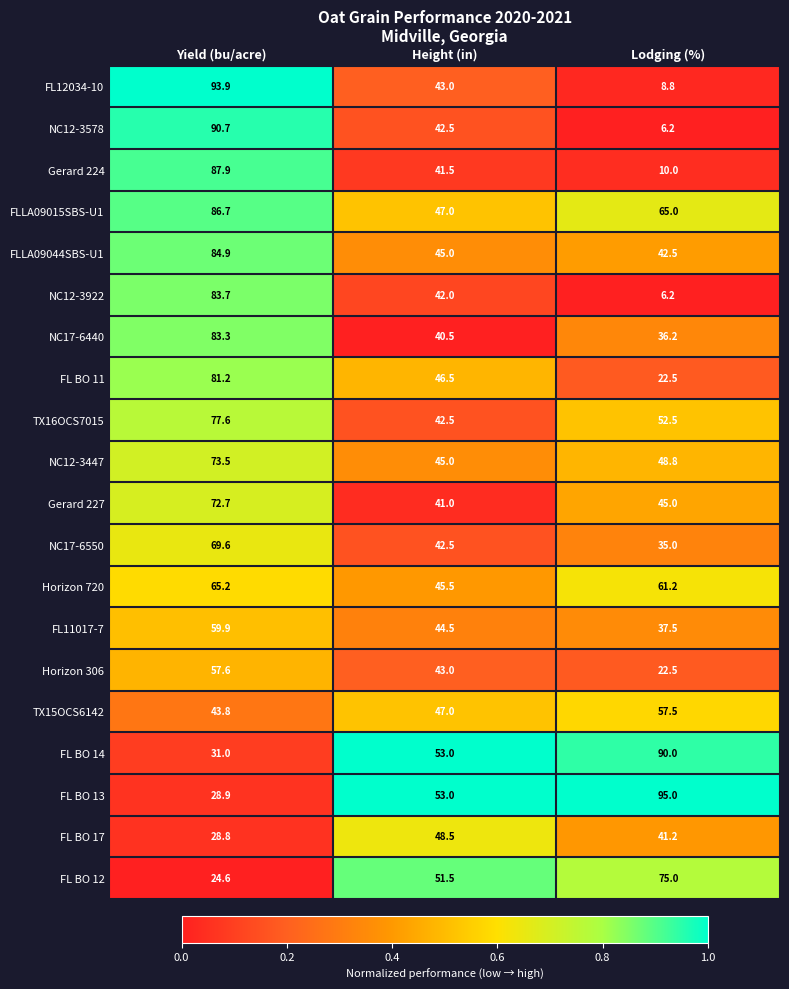

Which series has the largest total across all categories?

FLLA09015SBS-U1